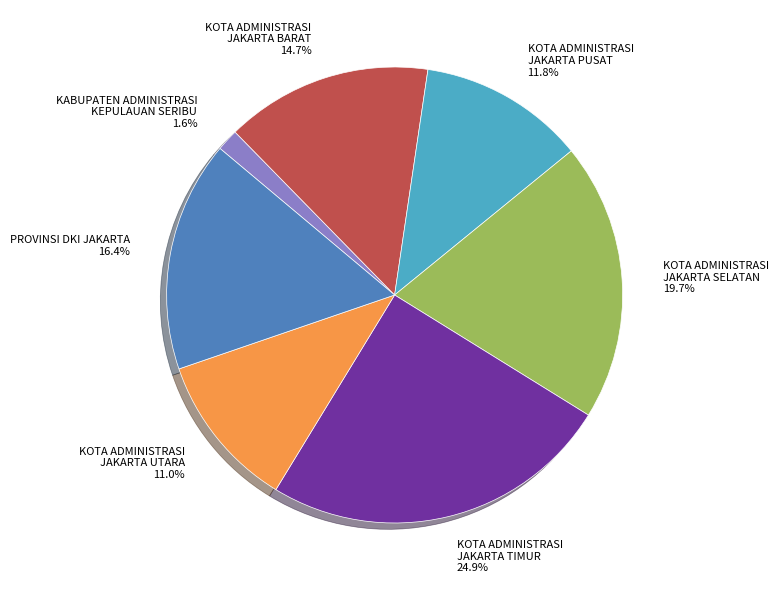

Is there a majority slice in this chart?

No